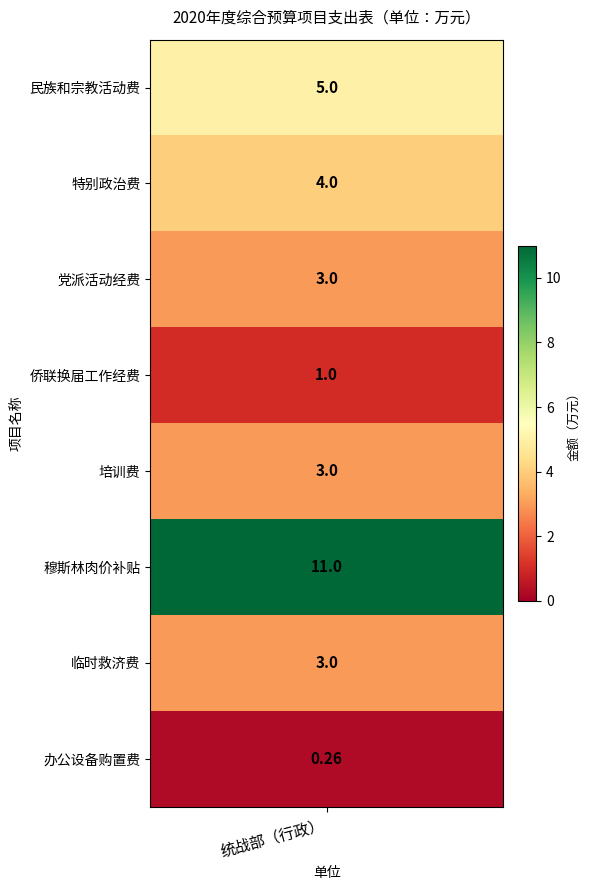

Reading left to right, transcribe all the data shown in this chart.

5.0	4.0	3.0	1.0	3.0	11.0	3.0	0.3